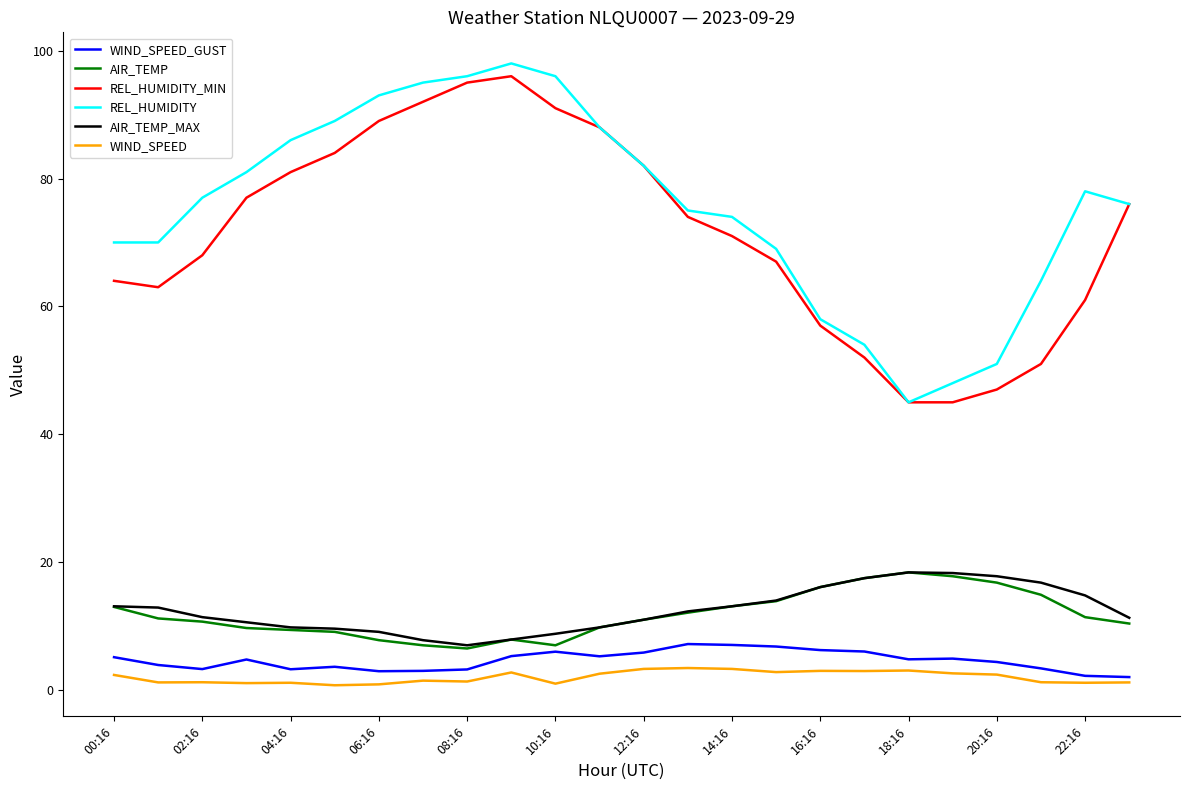

True or false: AIR_TEMP_MAX and REL_HUMIDITY cross at least once.

False